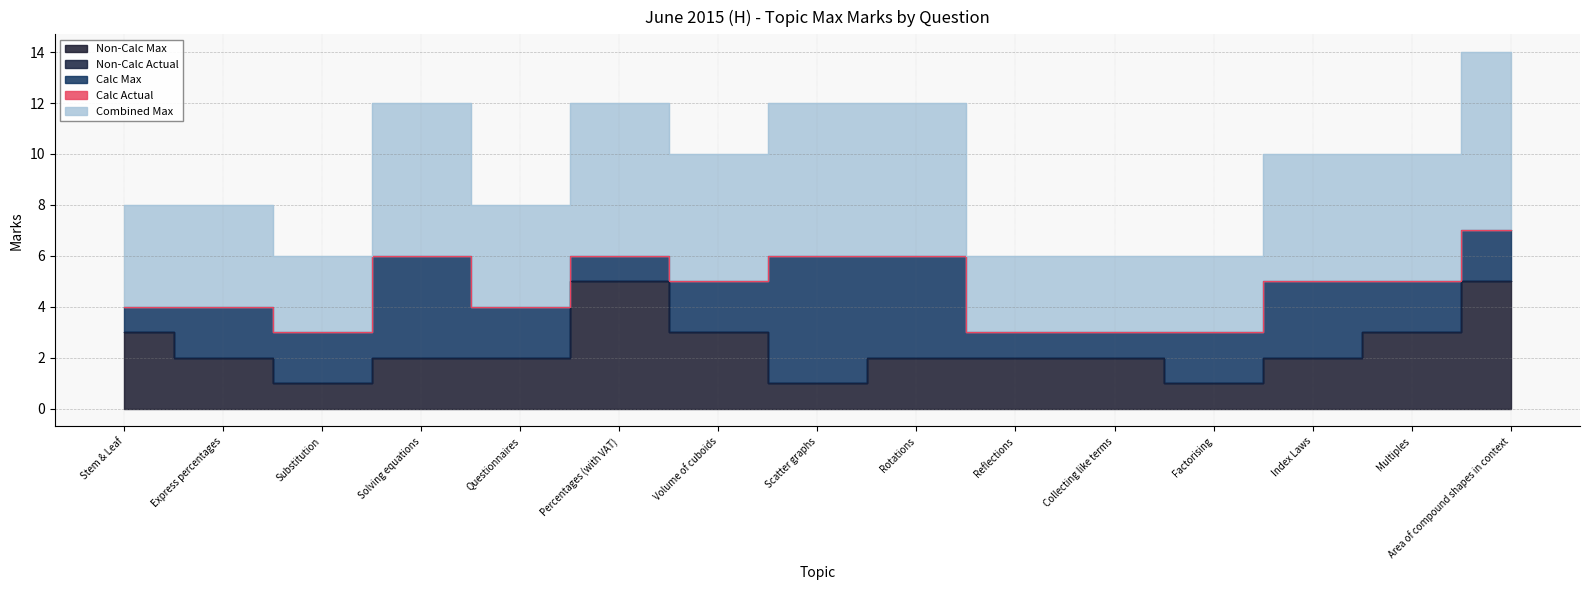

True or false: Combined Max has more than 1 interior local peaks.

True